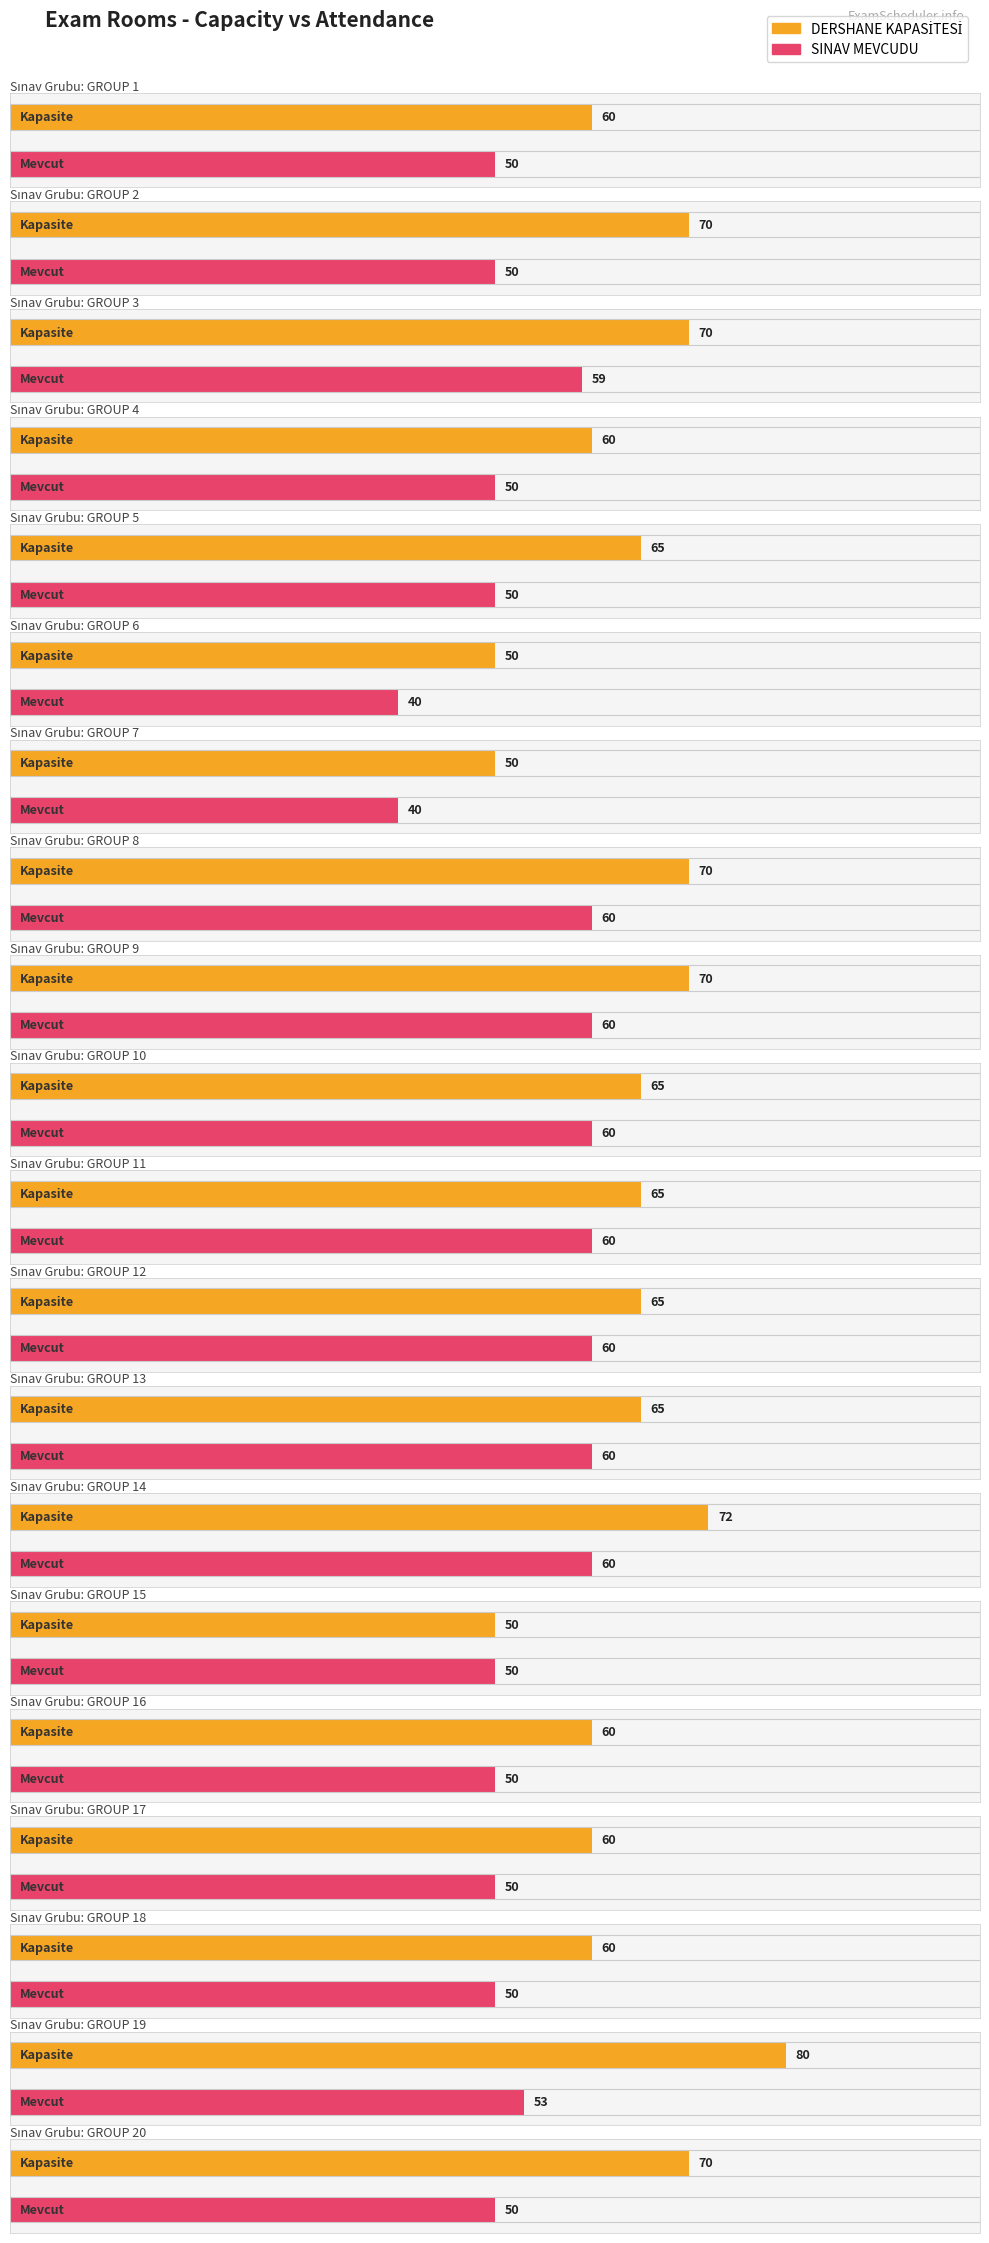

Rank the categories by DERSHANE KAPASİTESİ value from lowest to highest.

GROUP 6, GROUP 7, GROUP 15, GROUP 1, GROUP 4, GROUP 16, GROUP 17, GROUP 18, GROUP 5, GROUP 10, GROUP 11, GROUP 12, GROUP 13, GROUP 2, GROUP 3, GROUP 8, GROUP 9, GROUP 20, GROUP 14, GROUP 19